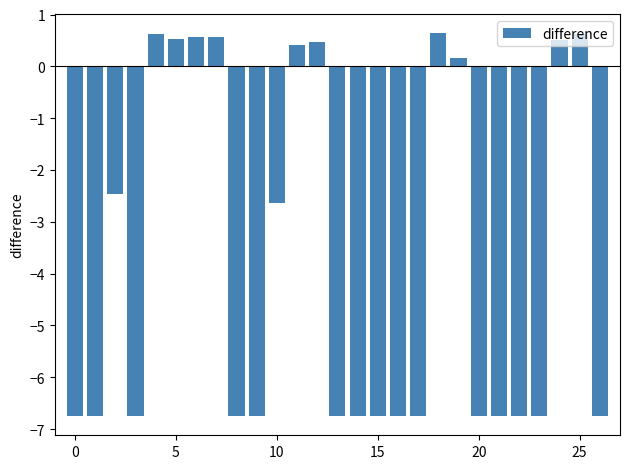

What is the smallest value displayed?

-6.8